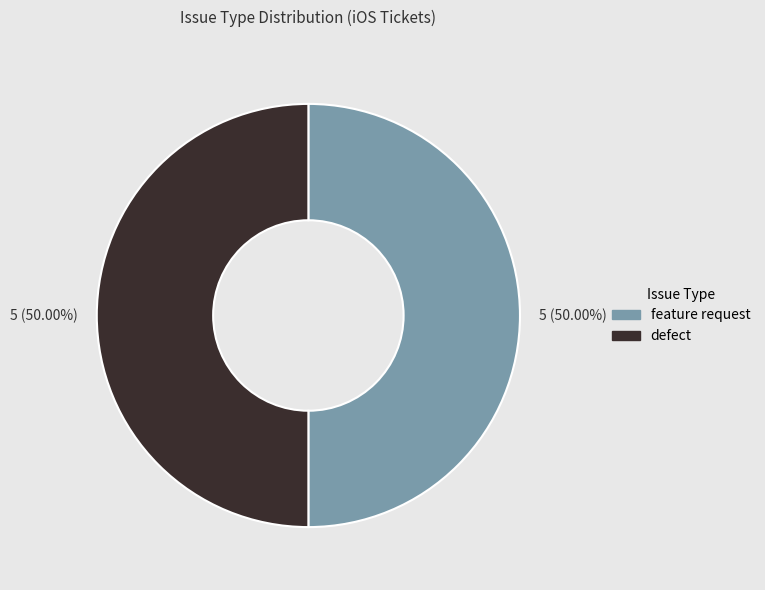

Is the sum of feature request and defect greater than half?

Yes